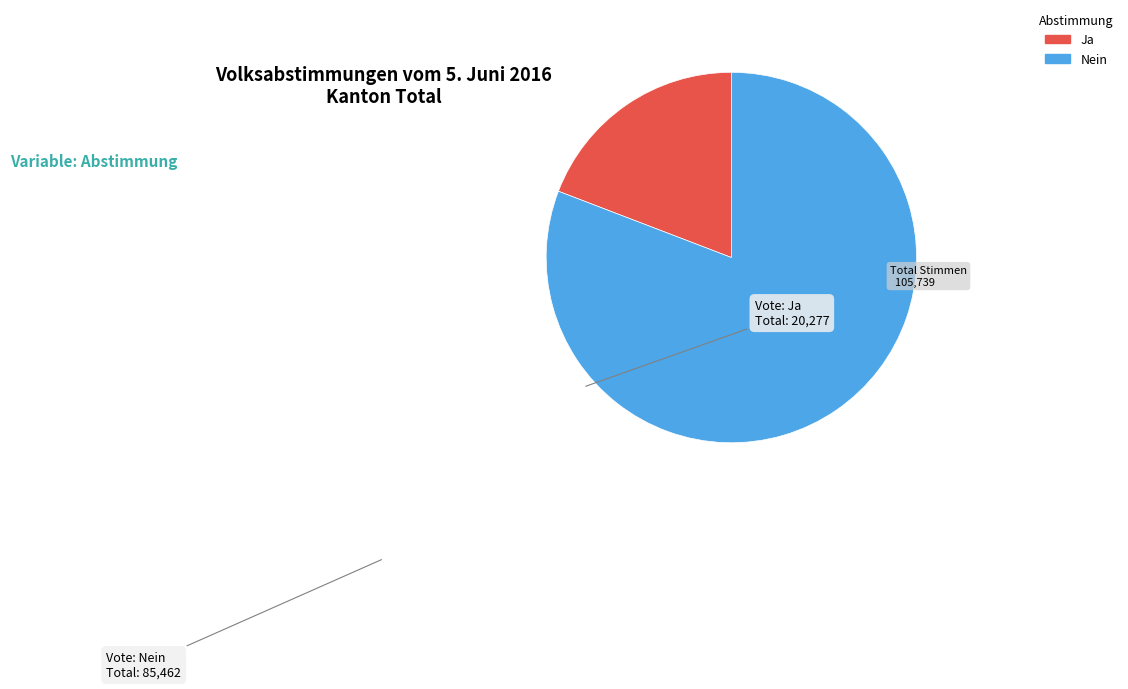

Combined, do Nein and Ja account for over 50%?

Yes